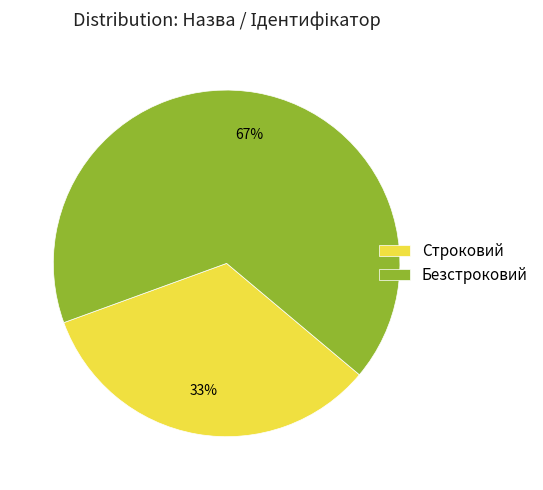

What is the majority slice?

Безстроковий